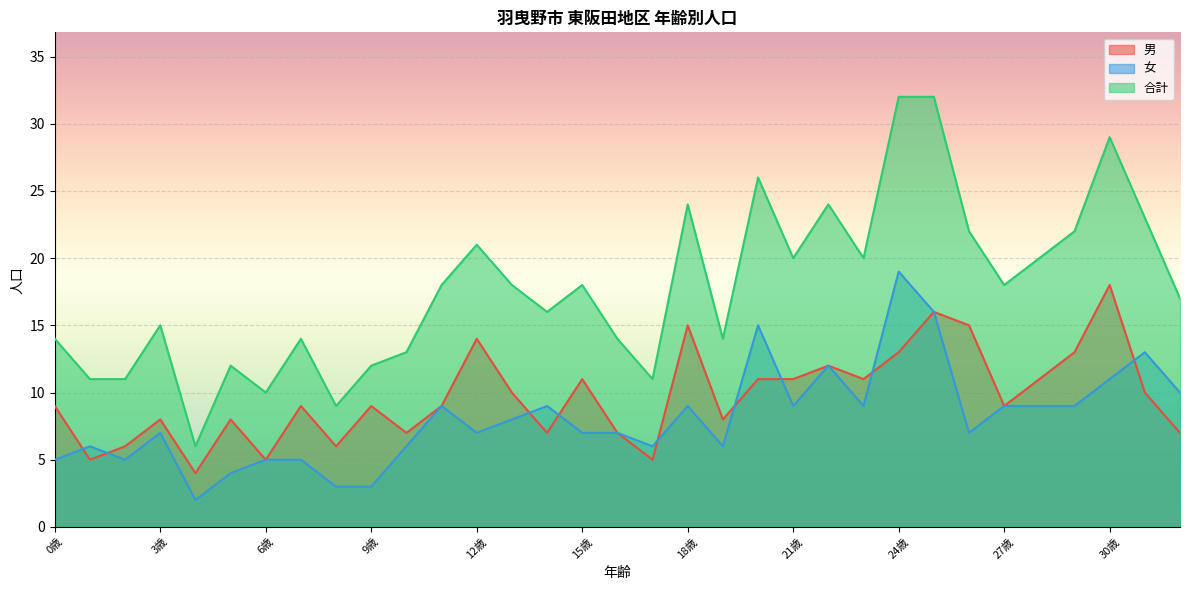

How many interior local valleys does the 合計 series have?

9